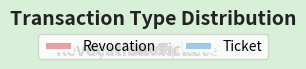

What is the ratio of the value at Revocation to the value at Ticket?

1.0